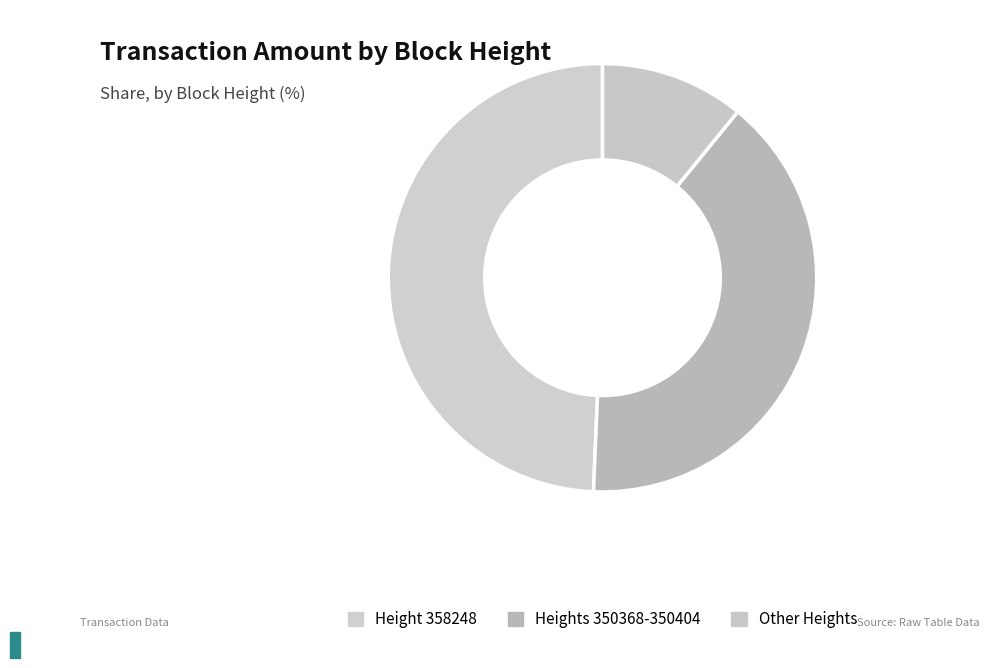

How many segments does this pie chart have?

3